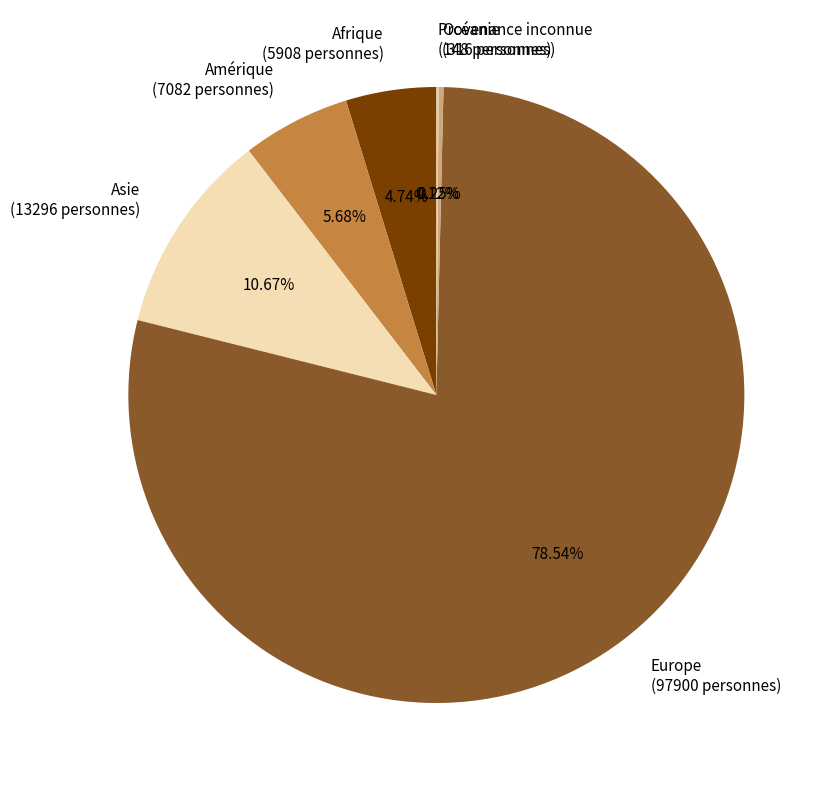

Is there any slice that represents more than half of the pie?

Yes